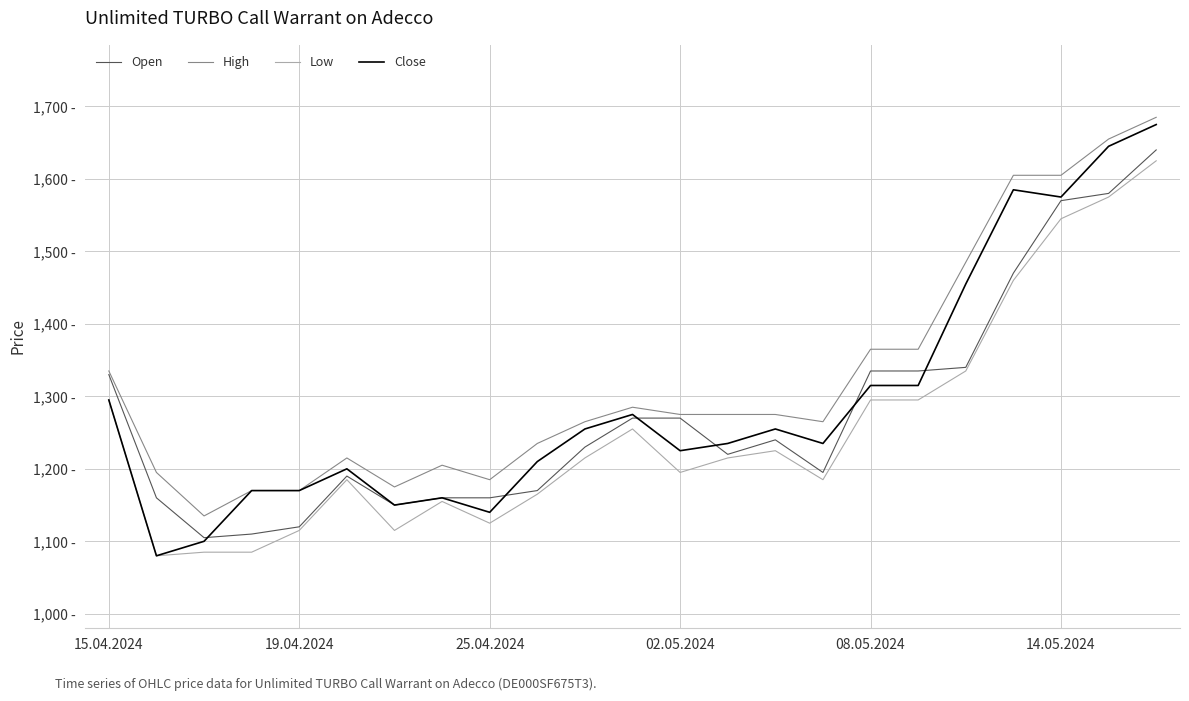

What are all the series names shown in the legend?

Open, High, Low, Close